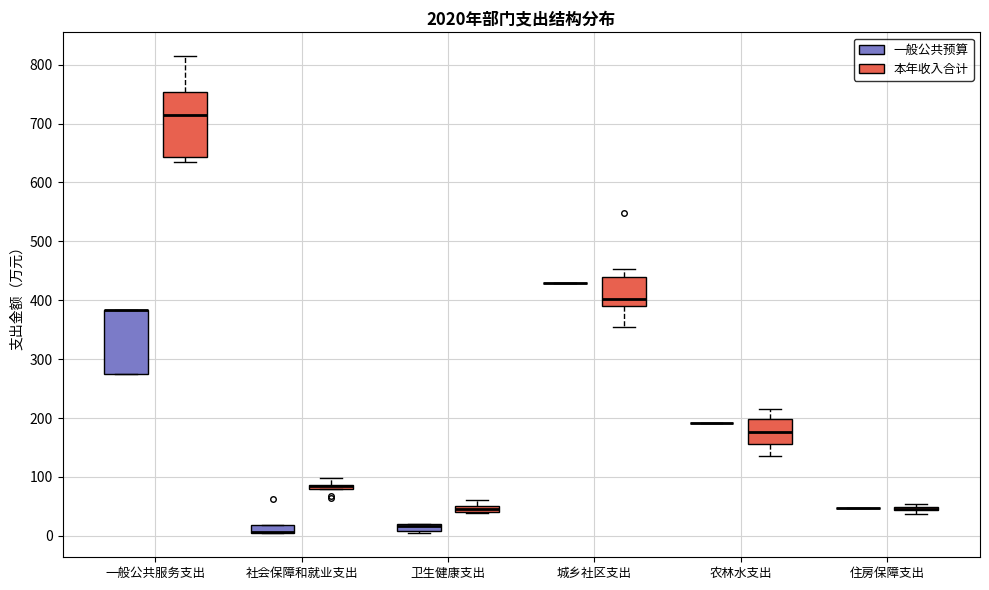

Where is the lower edge of the box for 卫生健康支出 (一般公共预算) on the y-axis? The values are not printed on the chart, so give them approximately, as read against the axis.

10